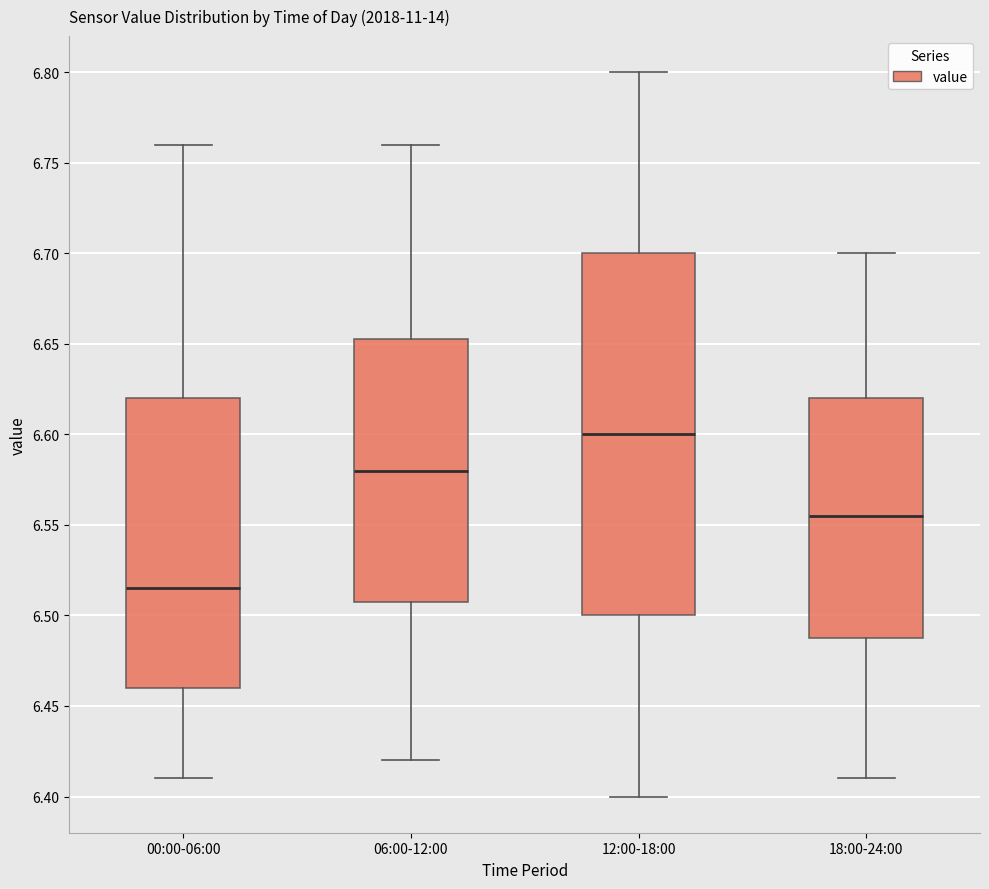

Which box's median line is the lowest?

00:00-06:00